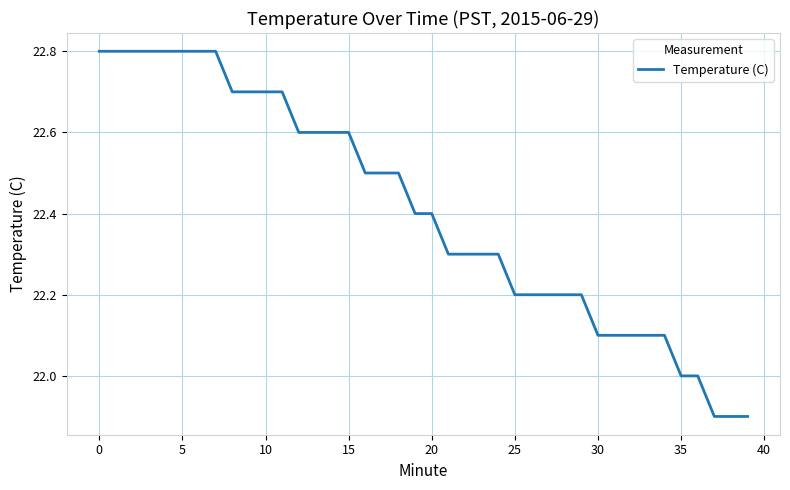

What is the smallest value displayed?

21.9